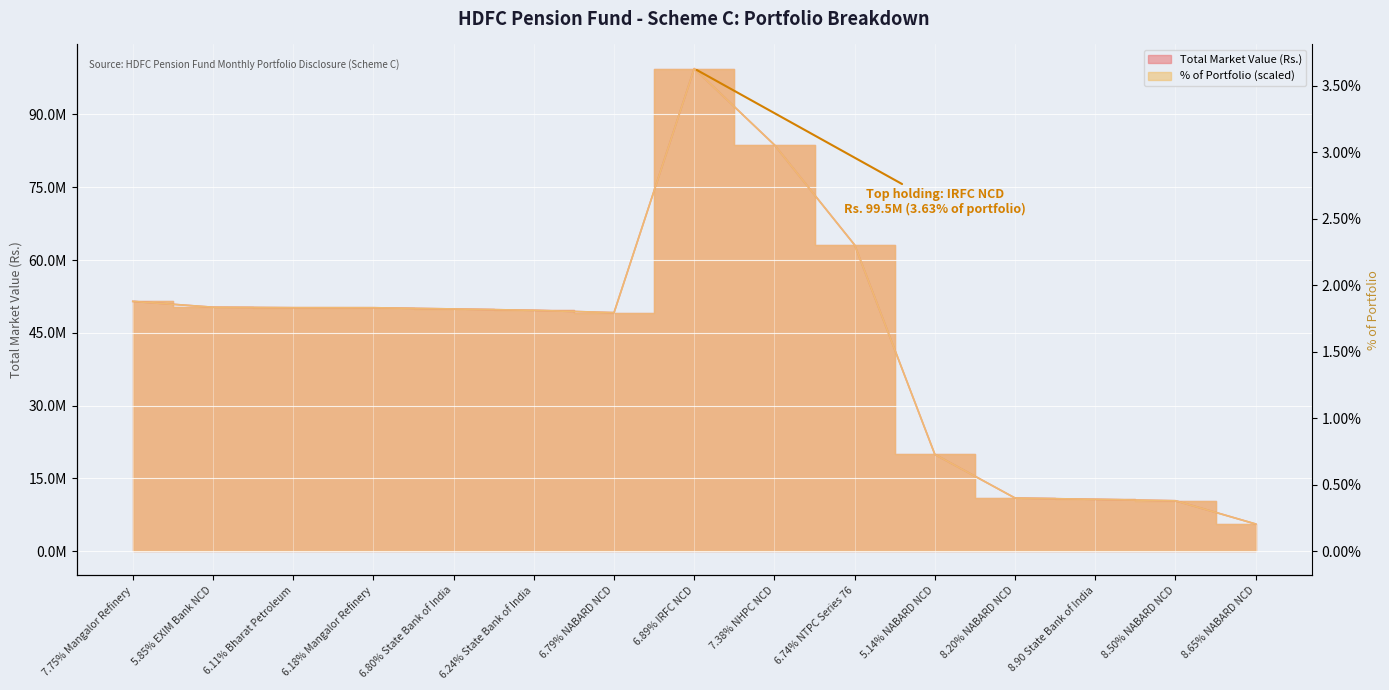

How many interior local valleys does the % of Portfolio series have?

1